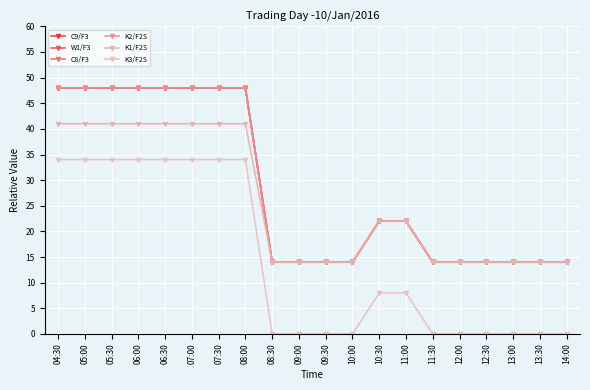

At which category is the sum across all series the highest?

04:30